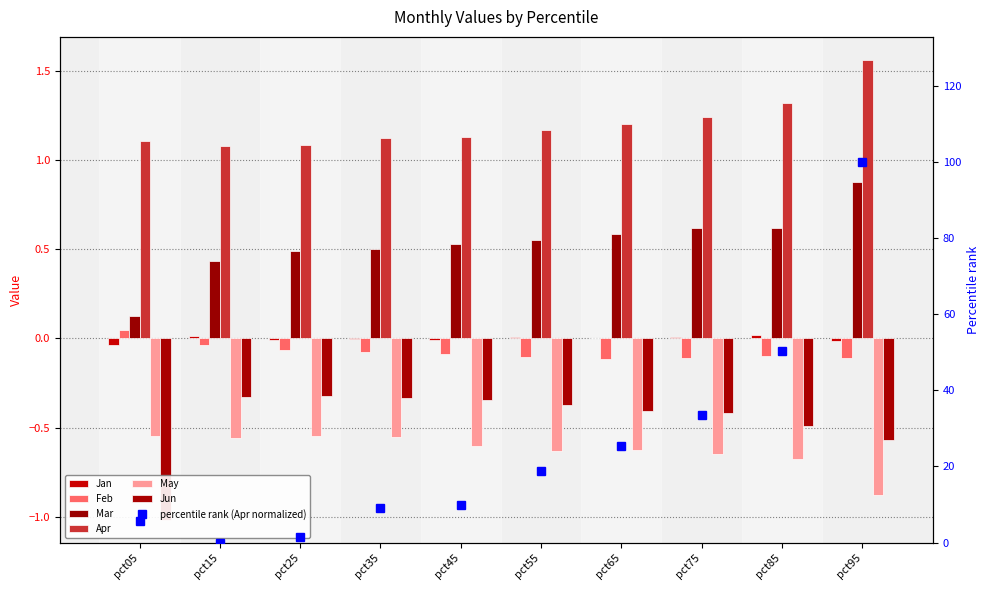

List the labels in order of Jun value, largest first.

pct25, pct15, pct35, pct45, pct55, pct65, pct75, pct85, pct95, pct05